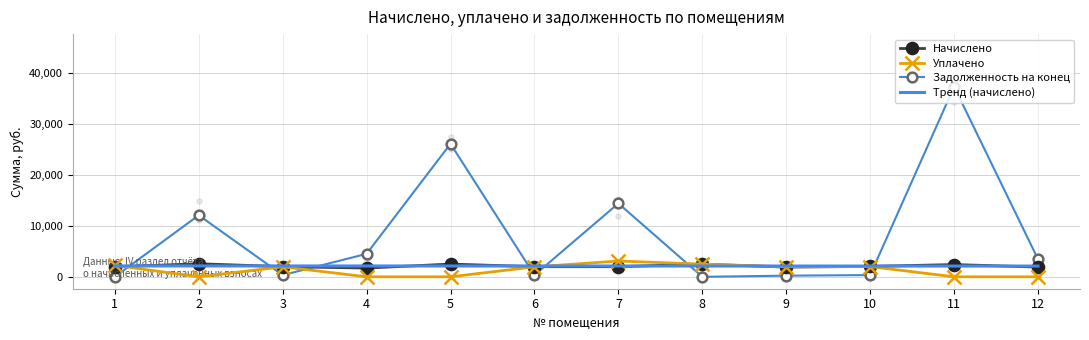

Is the value of Тренд (начислено) at 7 greater than the value of Уплачено at 9?

Yes